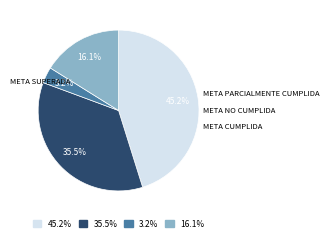

Between 16.1% and 45.2%, which is larger?

45.2%